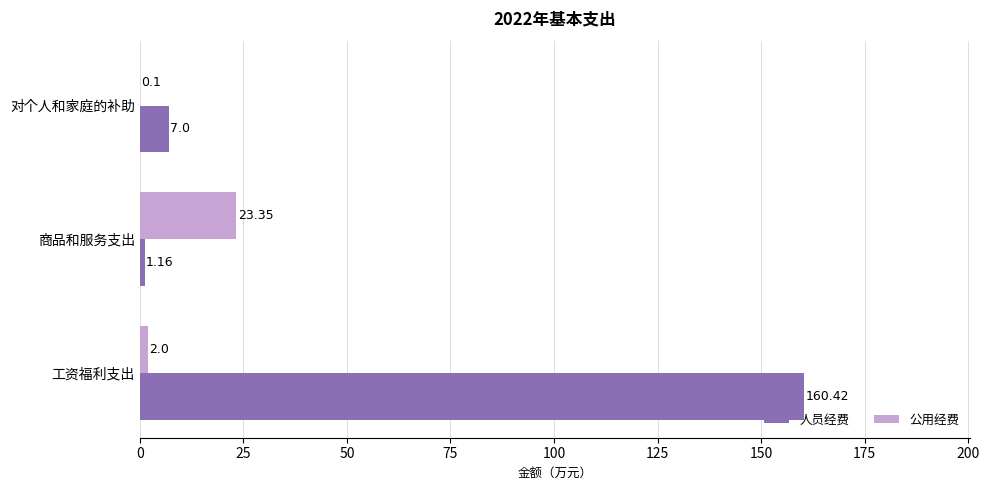

Is the value of 公用经费 at 对个人和家庭的补助 greater than the value of 人员经费 at 工资福利支出?

No